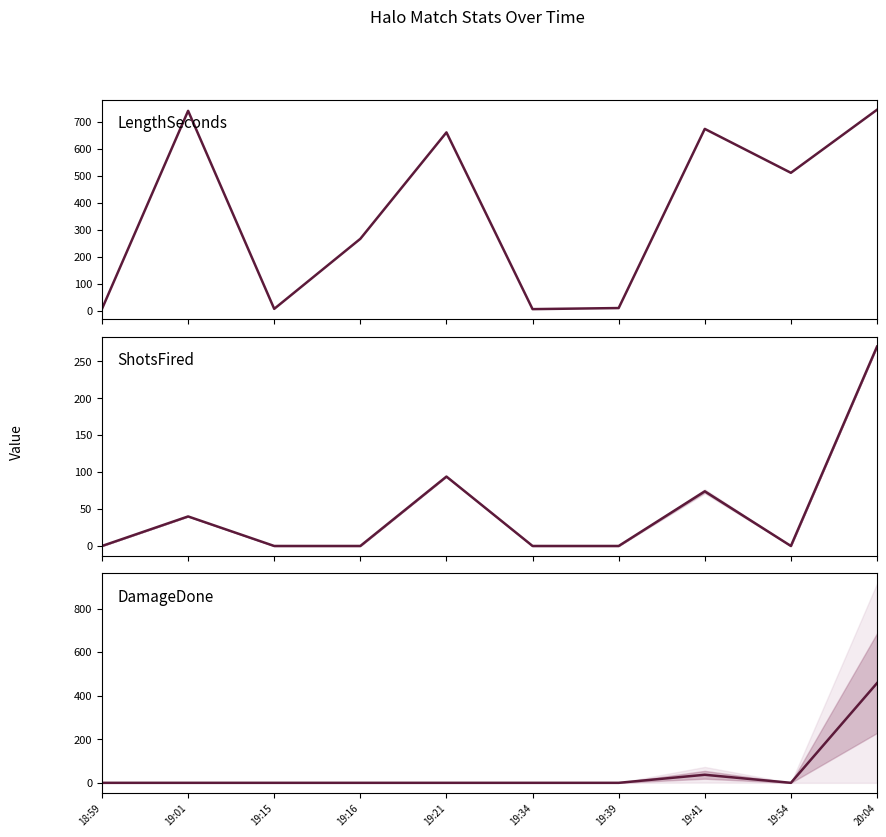

What are all the series names shown in the legend?

LengthSeconds, ShotsFired, DamageDone